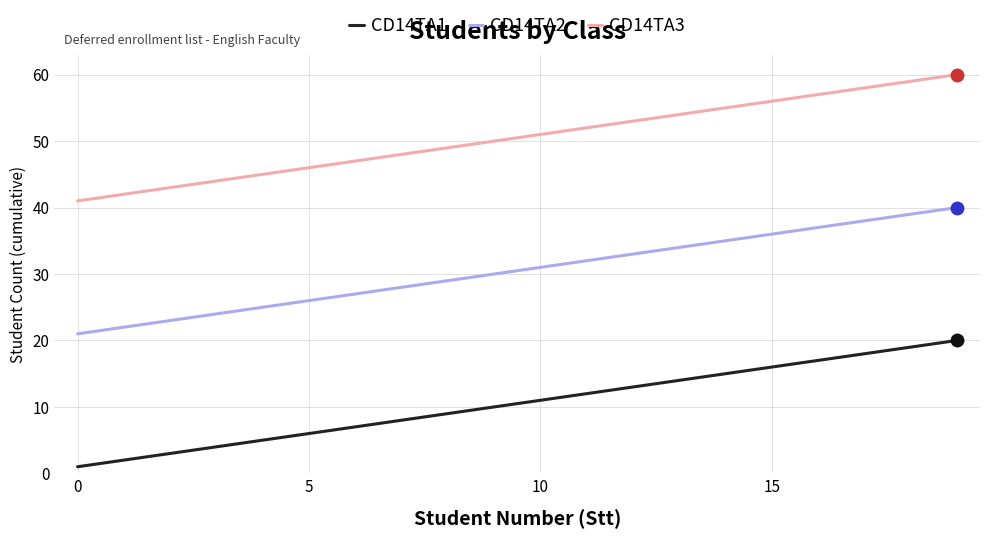

Rank the series by their average value, from lowest to highest.

CD14TA1, CD14TA2, CD14TA3